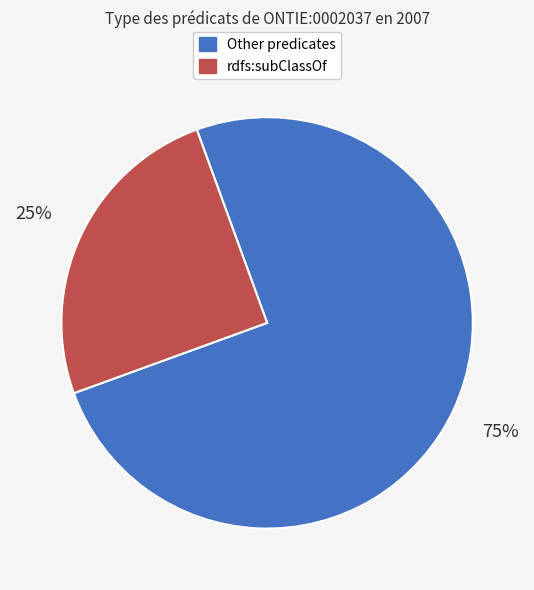

To the nearest percent, what is the difference between the largest and smallest slice percentages?

50%